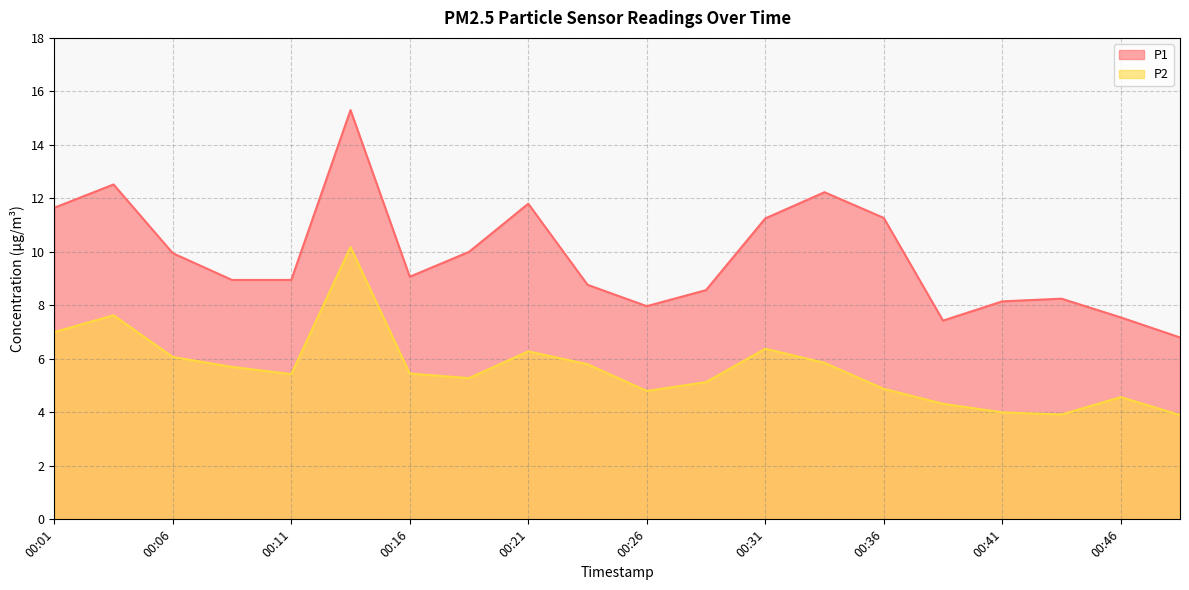

True or false: P2 and P1 intersect in this chart.

False